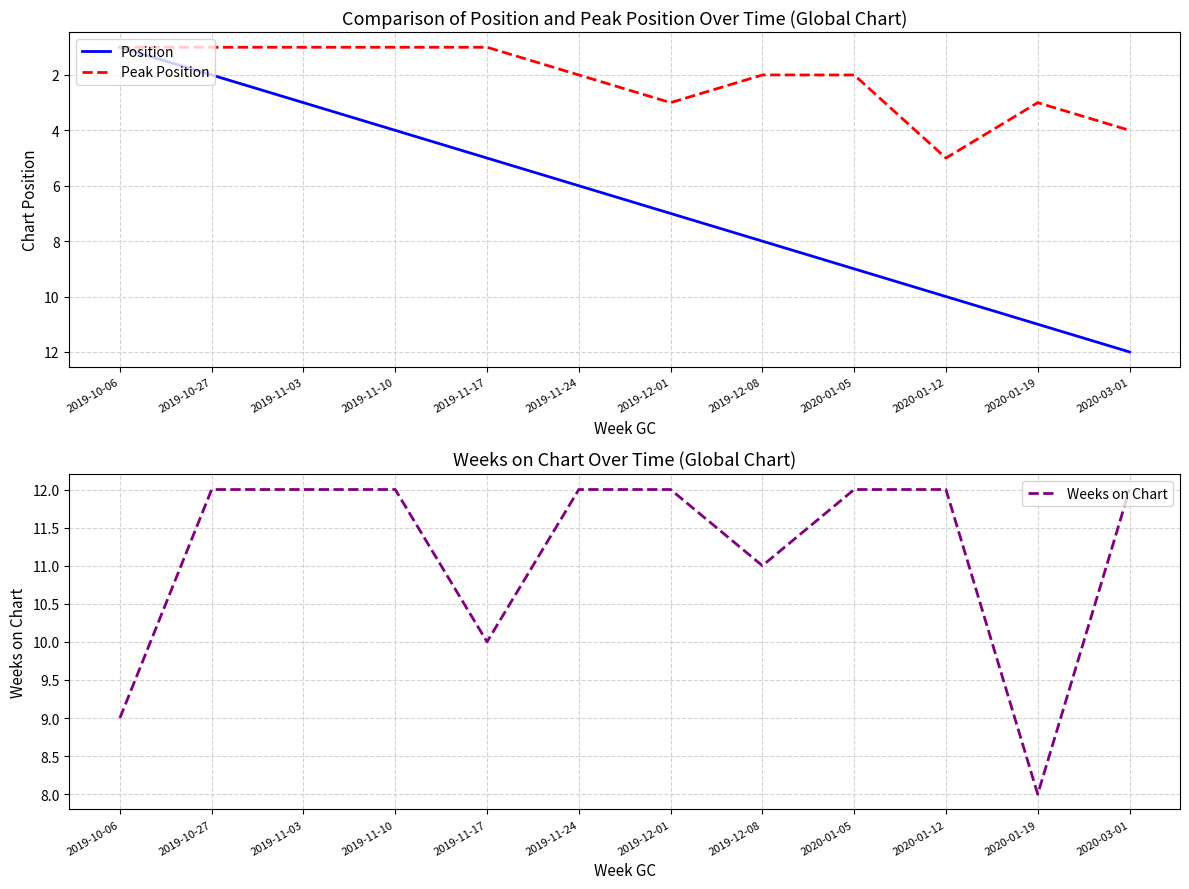

What is the greatest value displayed?

12